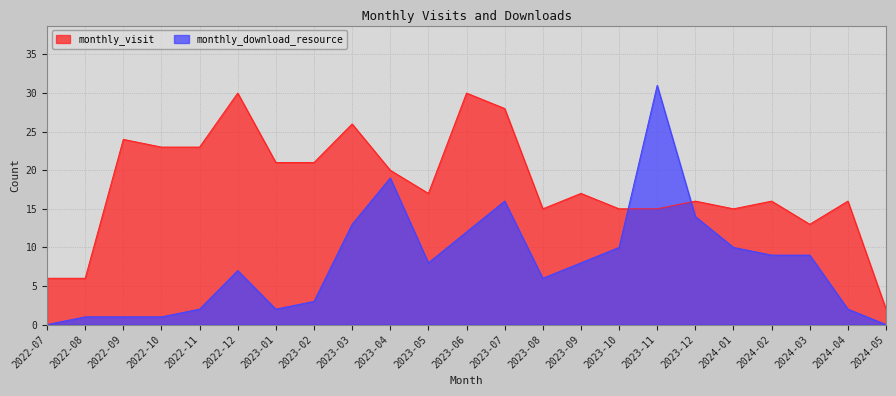

What is the average value of the monthly_visit series?

18